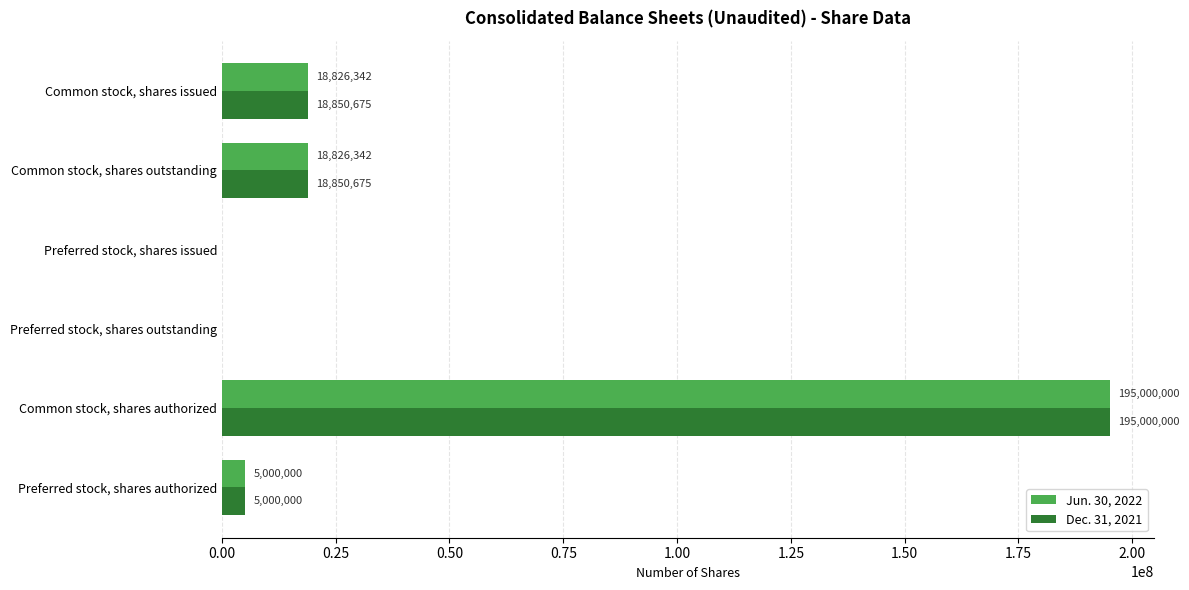

The Dec. 31, 2021 series shows 102161067 at Common stock, shares authorized. True or false?

False